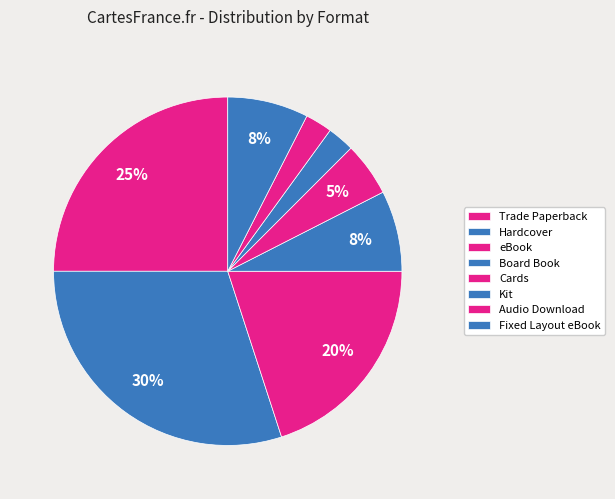

To the nearest percent, what is the difference between the largest and smallest slice percentages?

28%